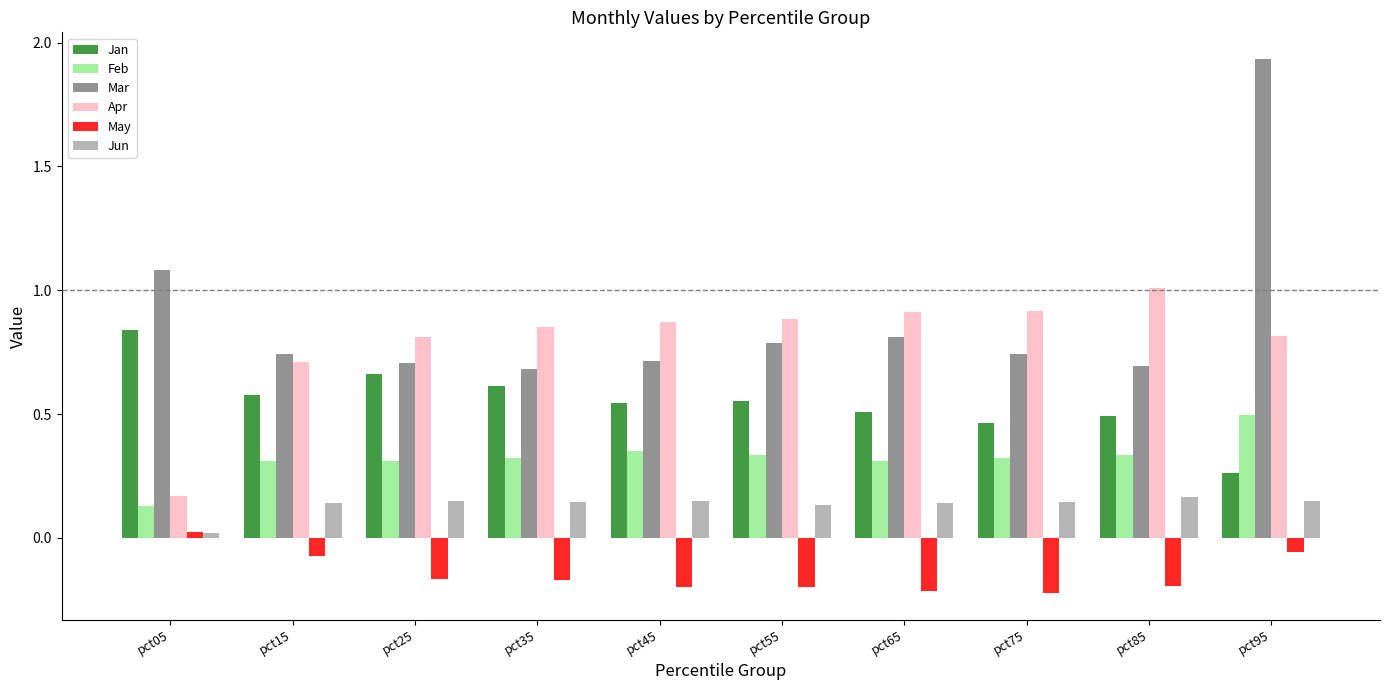

What is the sum of all May values?

-1.5